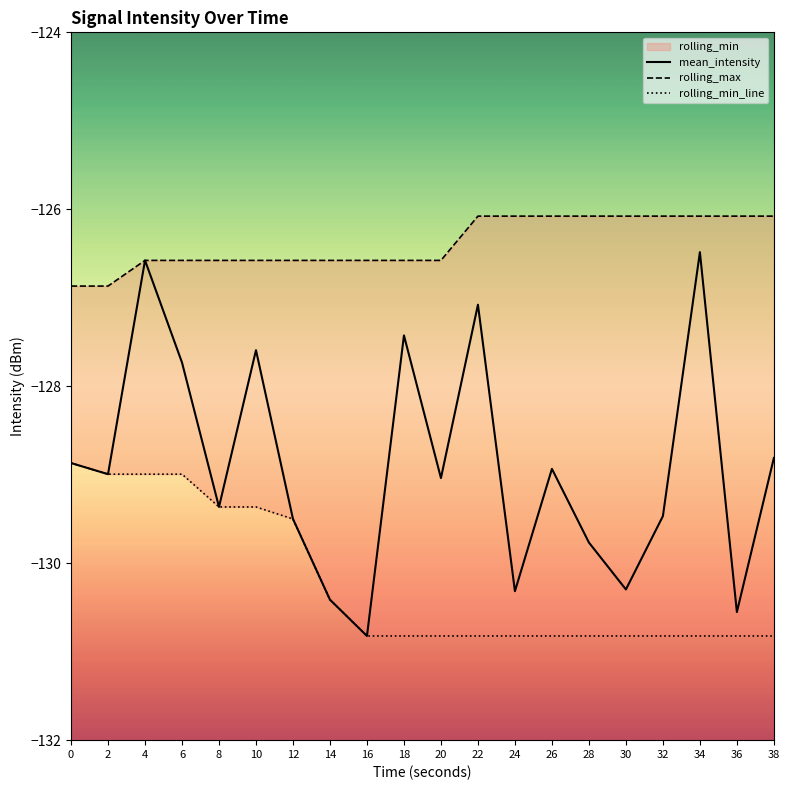

What is the total value across all series at 34?

-383.4